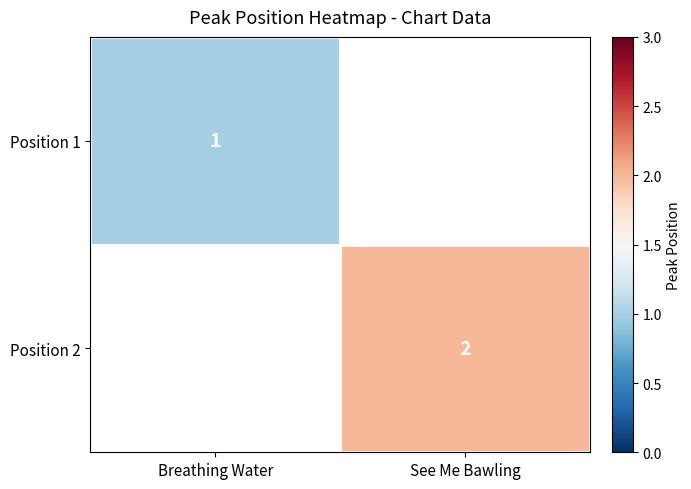

The Position 1 series shows 1 at Breathing Water. True or false?

True